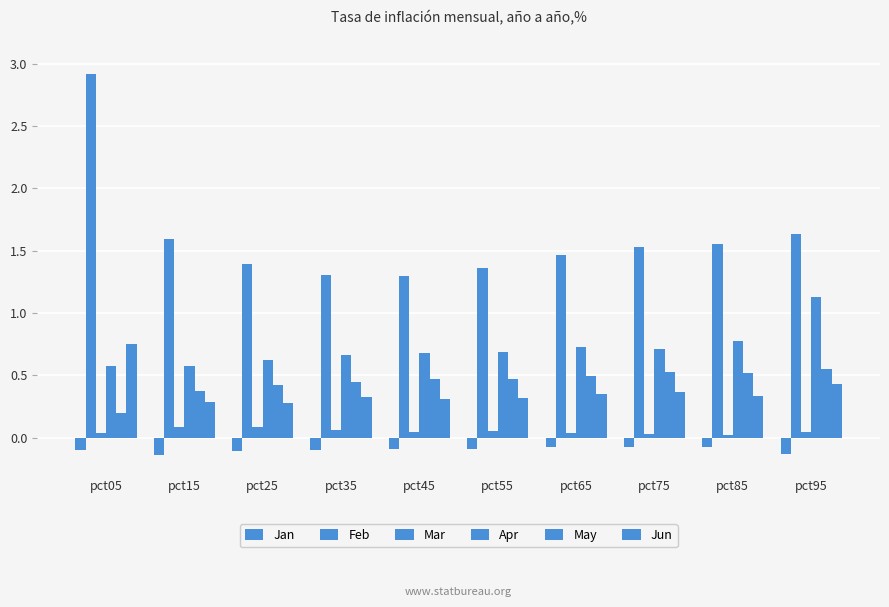

What is the value of the Feb bar at the 1st from the left?

2.9